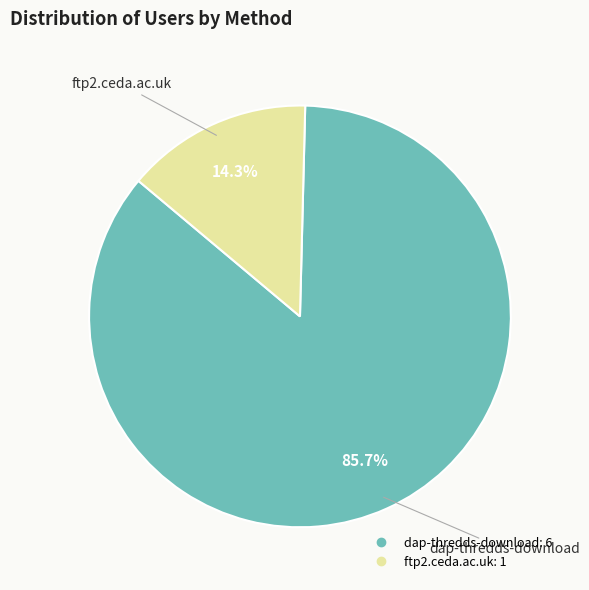

Approximately how many times larger is the value at dap-thredds-download compared to ftp2.ceda.ac.uk?

6.0